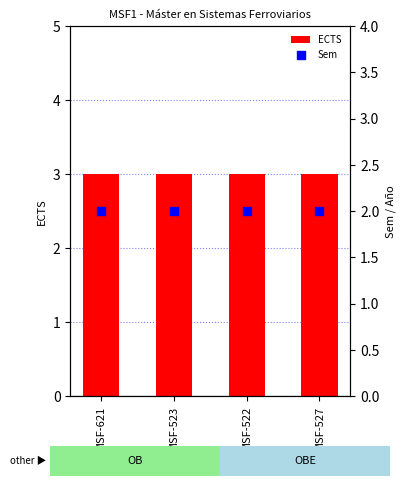

Which series reaches the maximum Y coordinate?

ECTS